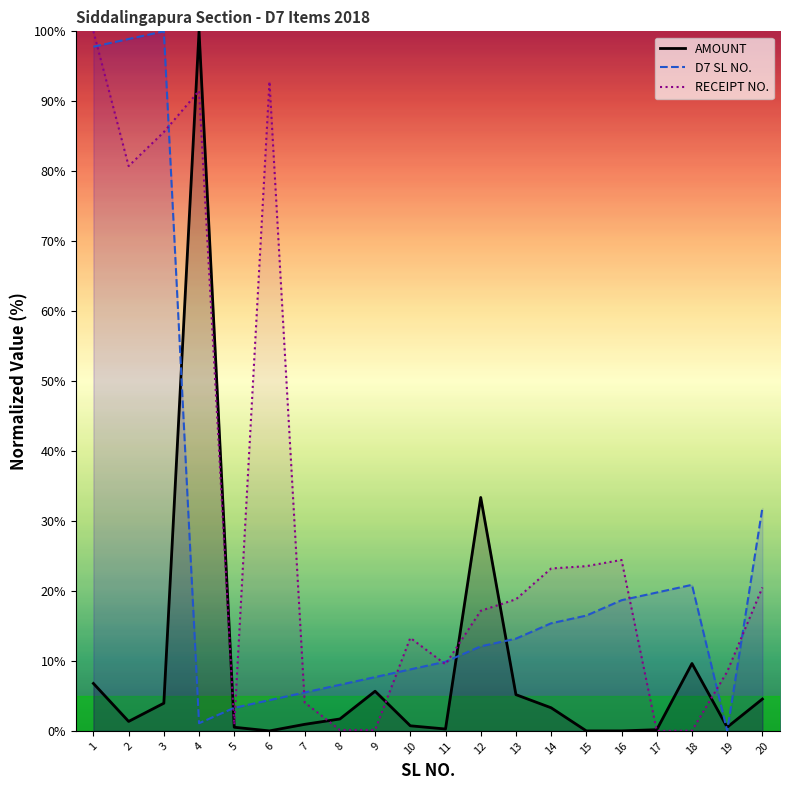

At how many categories does at least one series exceed 98?

4